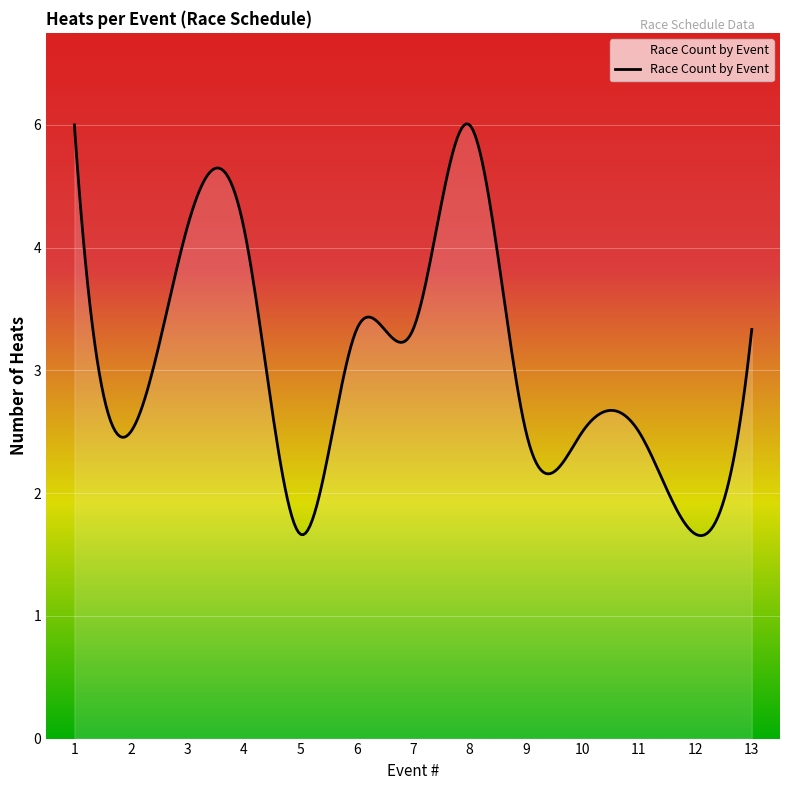

Is this an area chart (filled region under the line)?

Yes